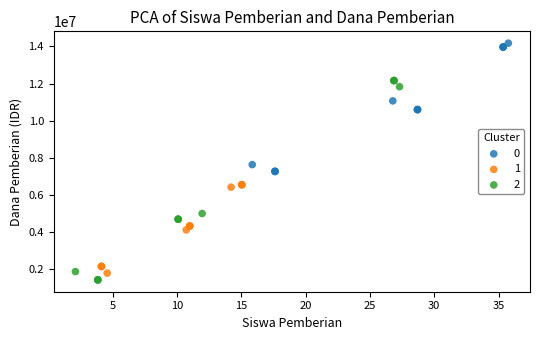

Which series has the largest Y range (max minus min)?

2